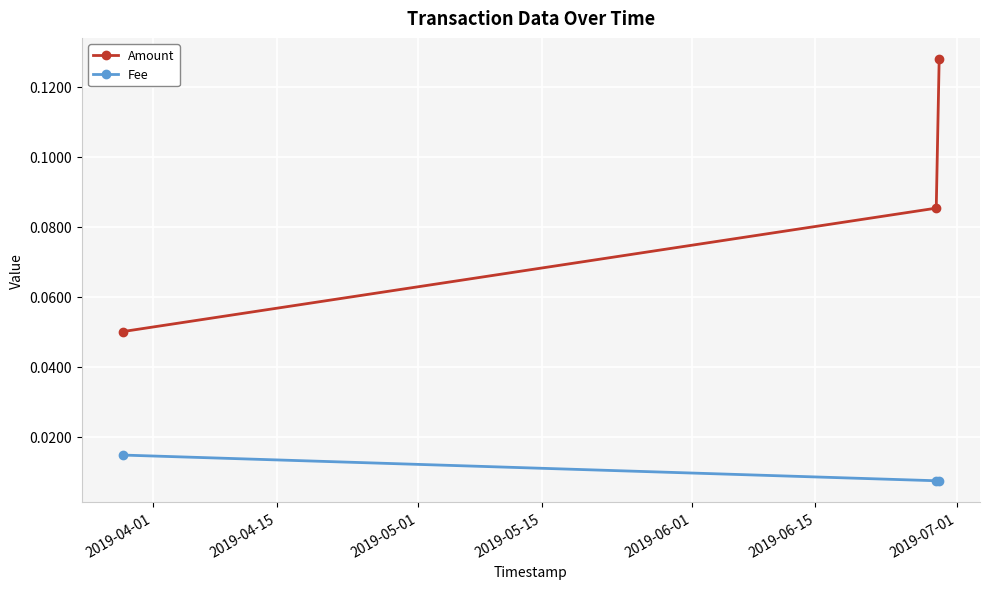

Count the Fee values in the range 0 to 1.

3